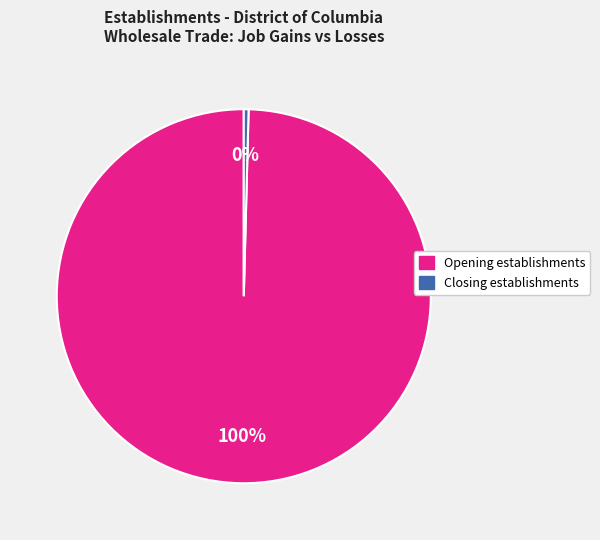

Does any single category account for the majority?

Yes